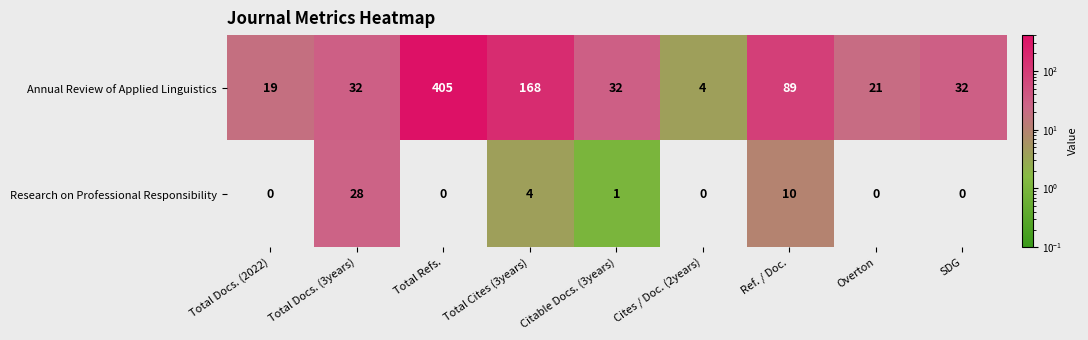

At which label is Research on Professional Responsibility closest to 14?

Ref. / Doc.